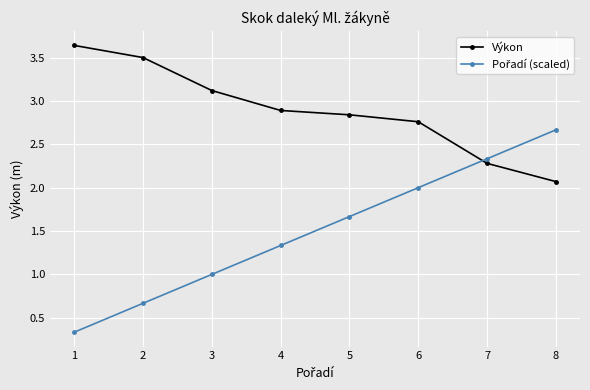

What is the spread (max minus min) of values at 1?

3.3